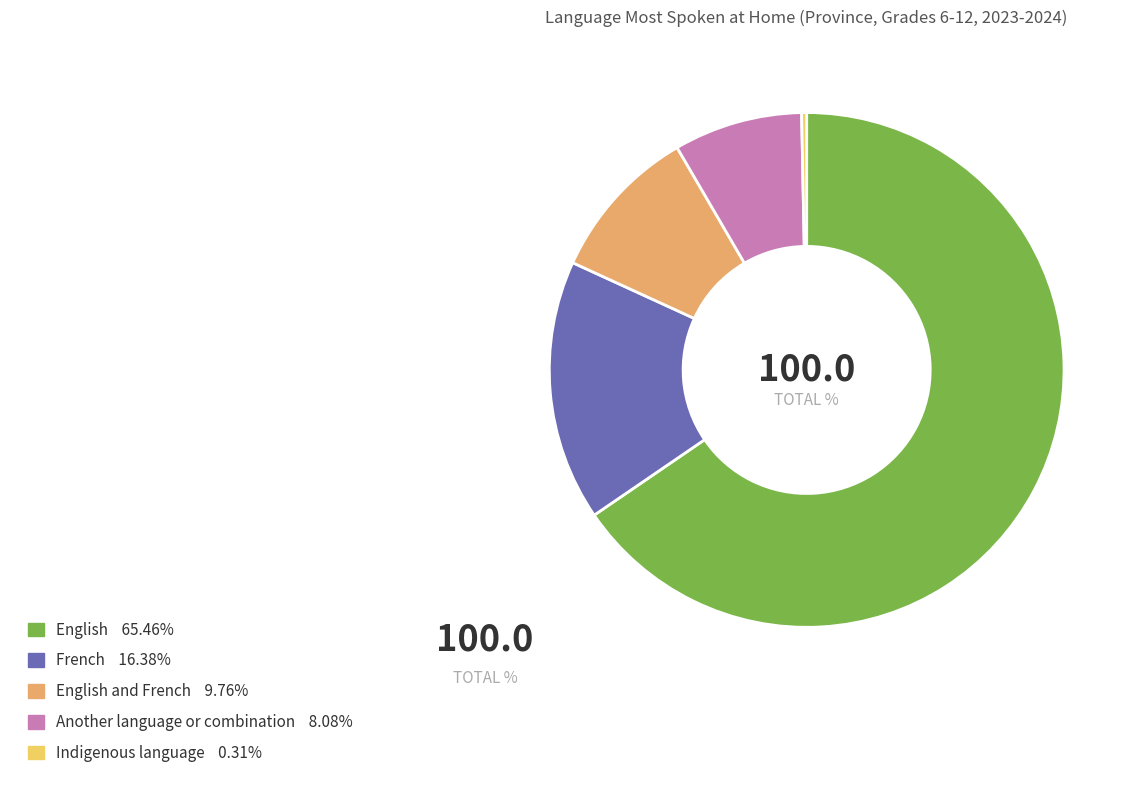

Is there a majority slice in this chart?

Yes